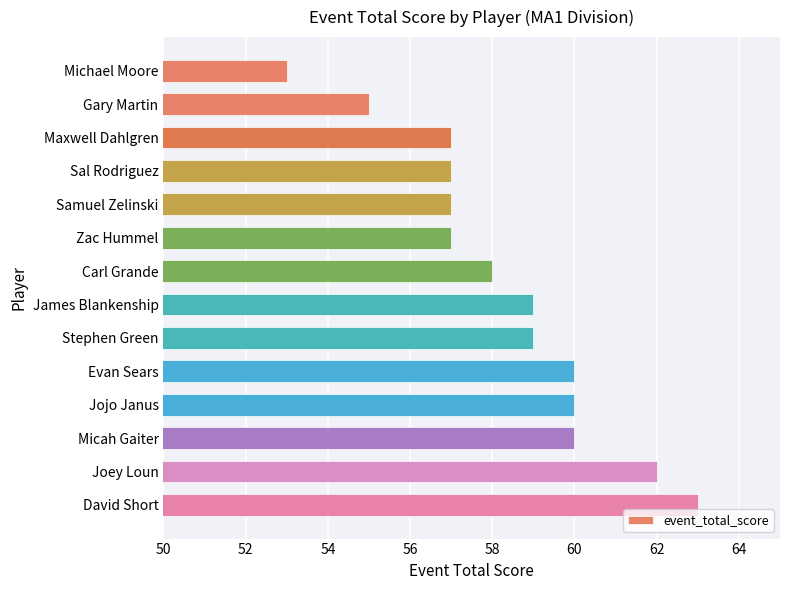

What is the label of the 6th bar from the bottom?

Stephen Green